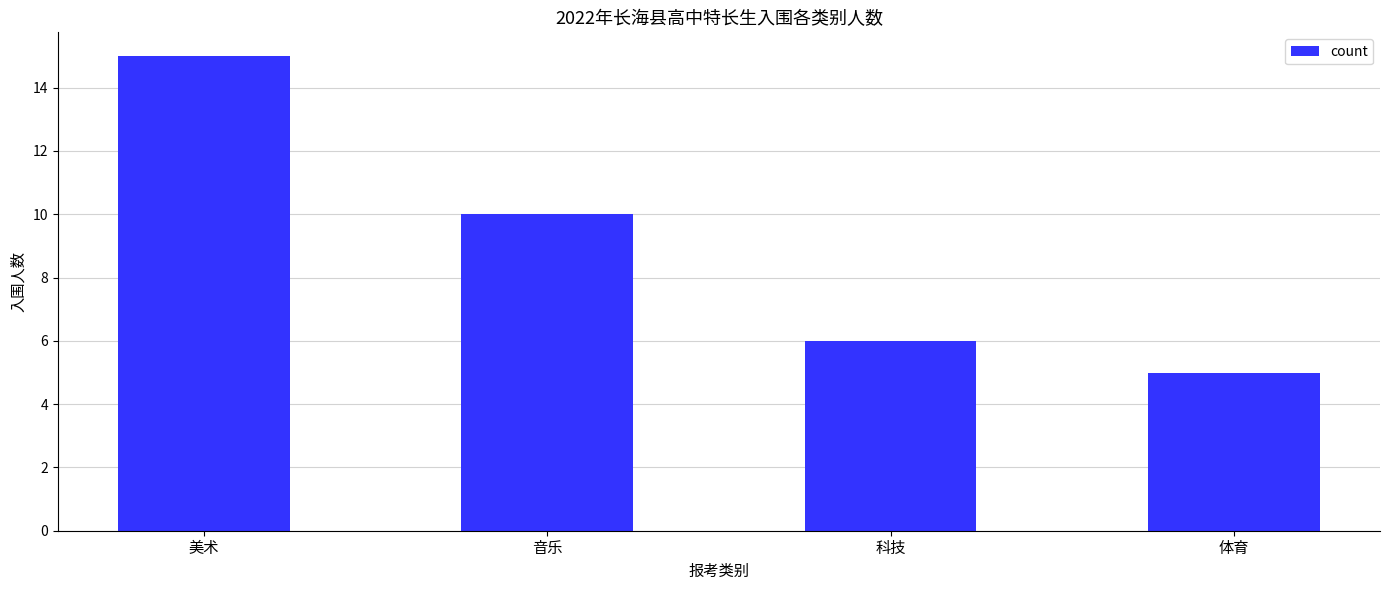

At which category does the chart reach its minimum across all series?

体育